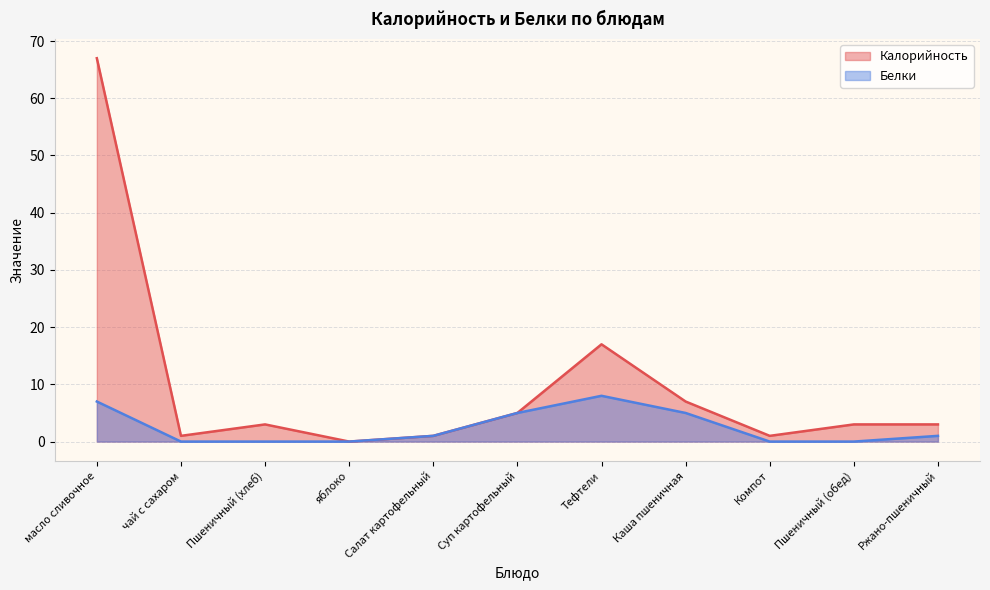

True or false: Белки and Калорийность intersect in this chart.

False